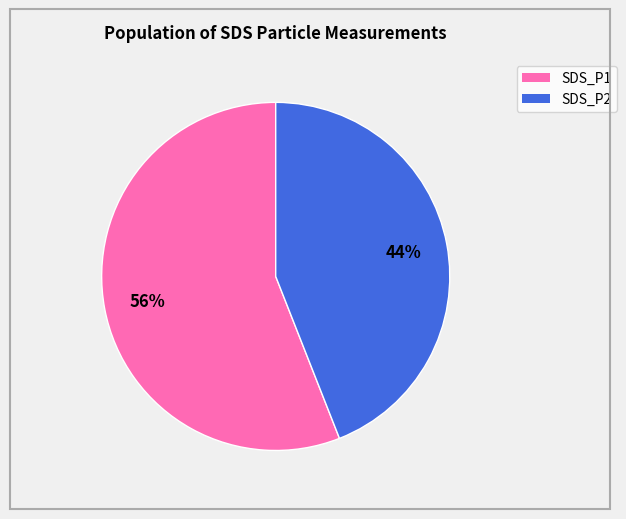

Count the number of slices in the pie.

2